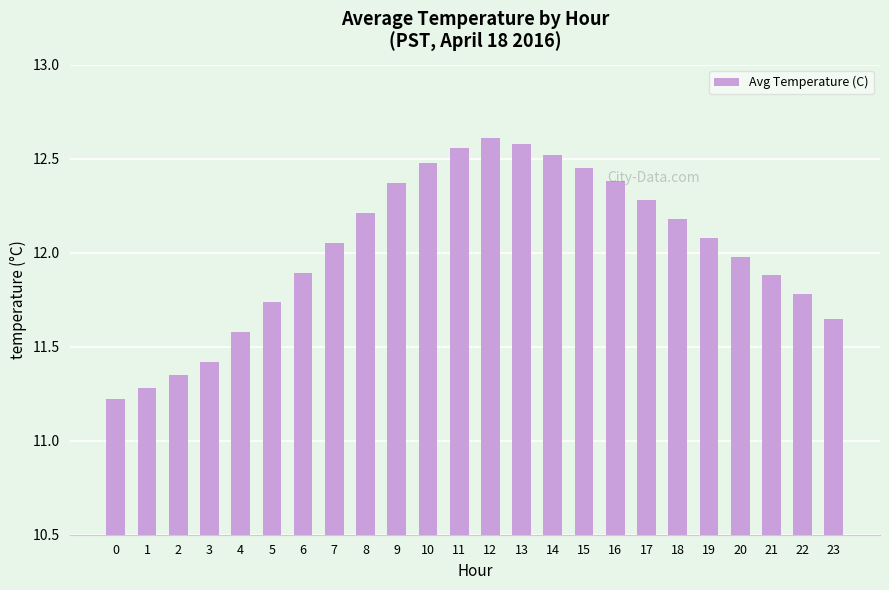

What is the smallest value displayed?

11.2